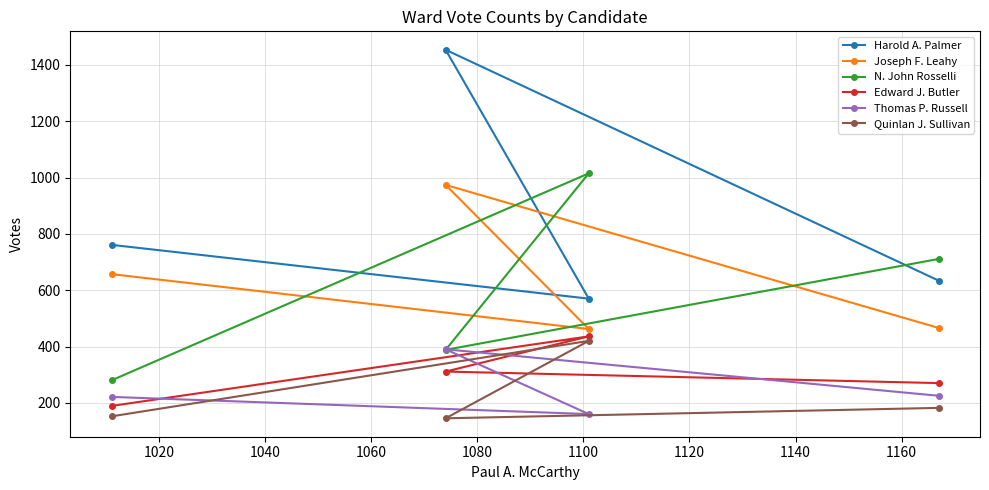

Which series has the largest total across all categories?

Harold A. Palmer